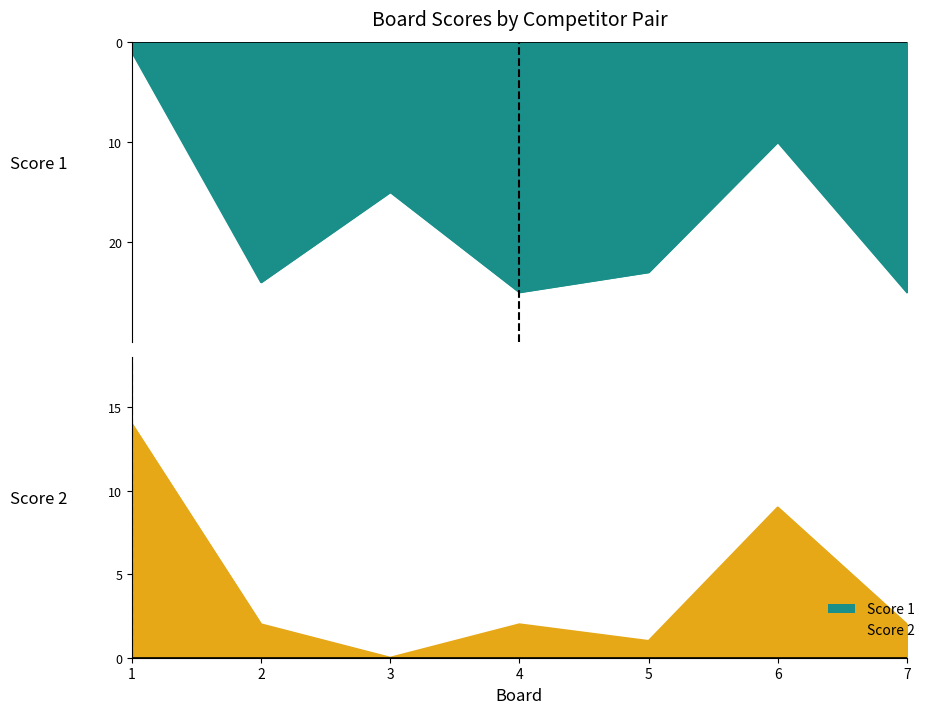

List the series in order of their peak value, lowest first.

Score 2, Score 1